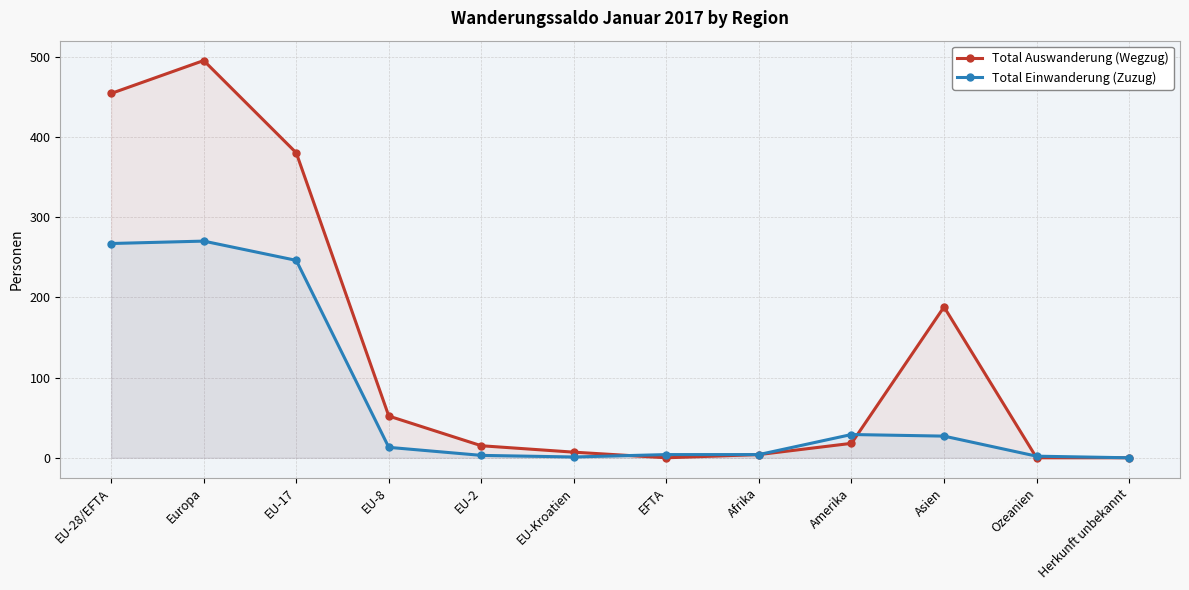

What is the difference between the Total Einwanderung (Zuzug) values at EFTA and EU-28/EFTA?

263